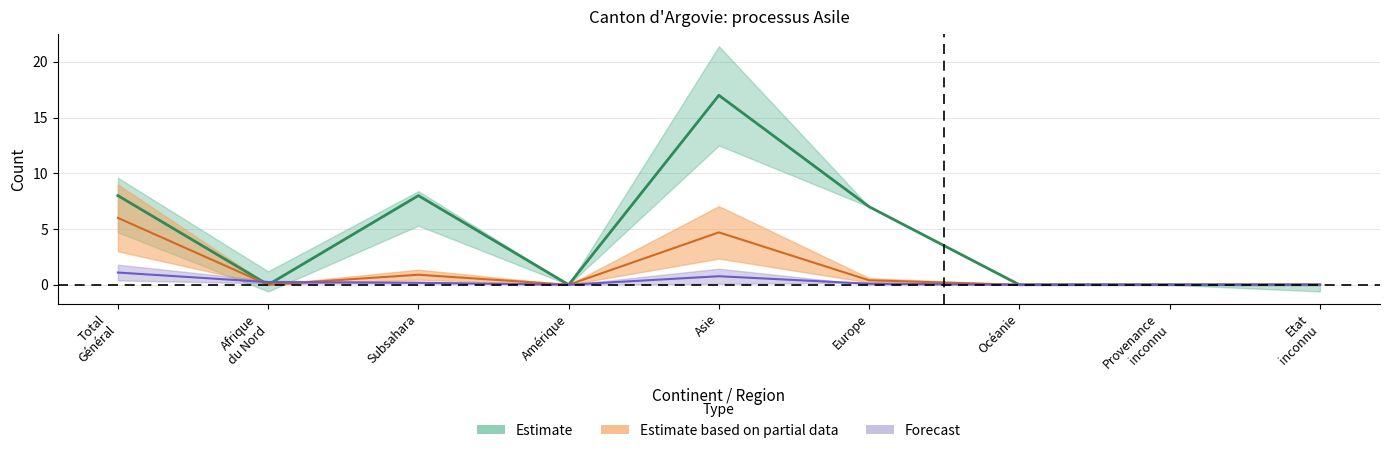

At which label does col_5 reach its peak?

Total
Général